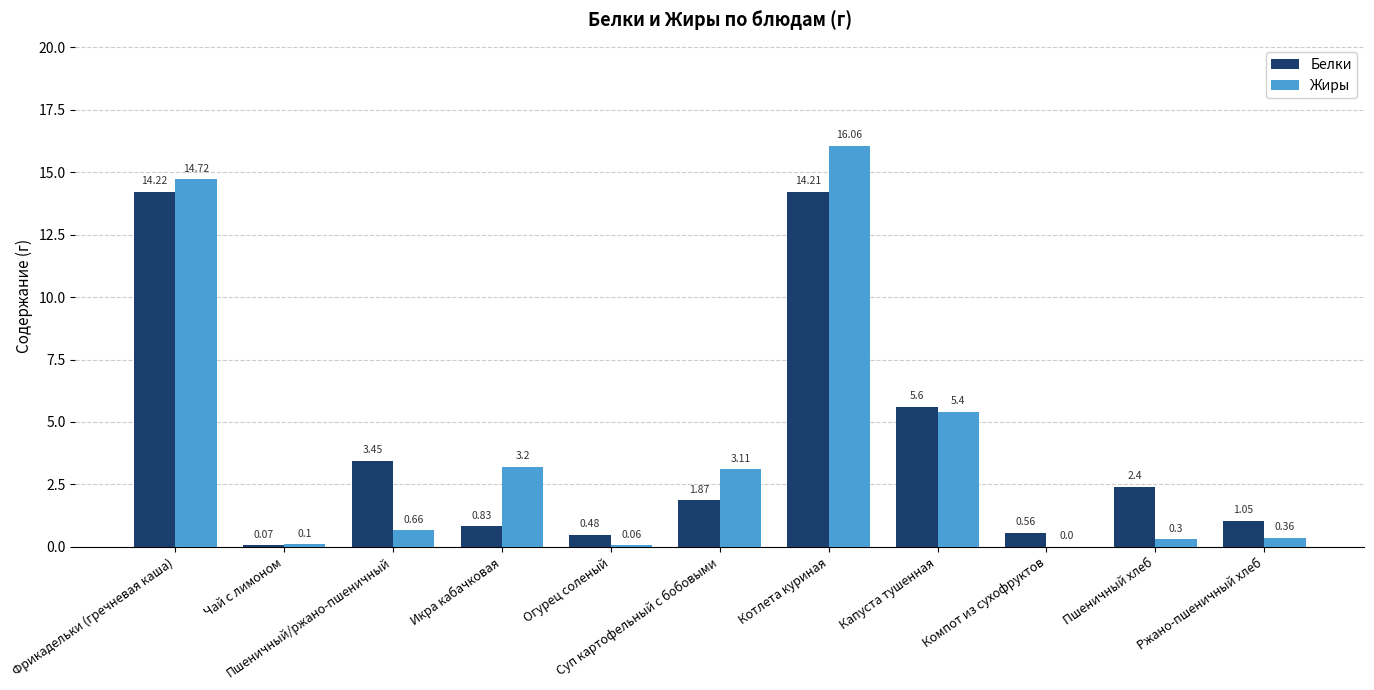

The Белки series shows 14.2 at Котлета куриная. True or false?

True